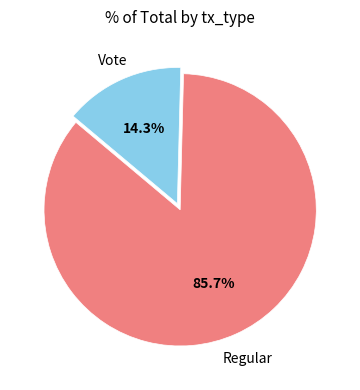

To the nearest percent, what is the difference between the largest and smallest slice percentages?

71%